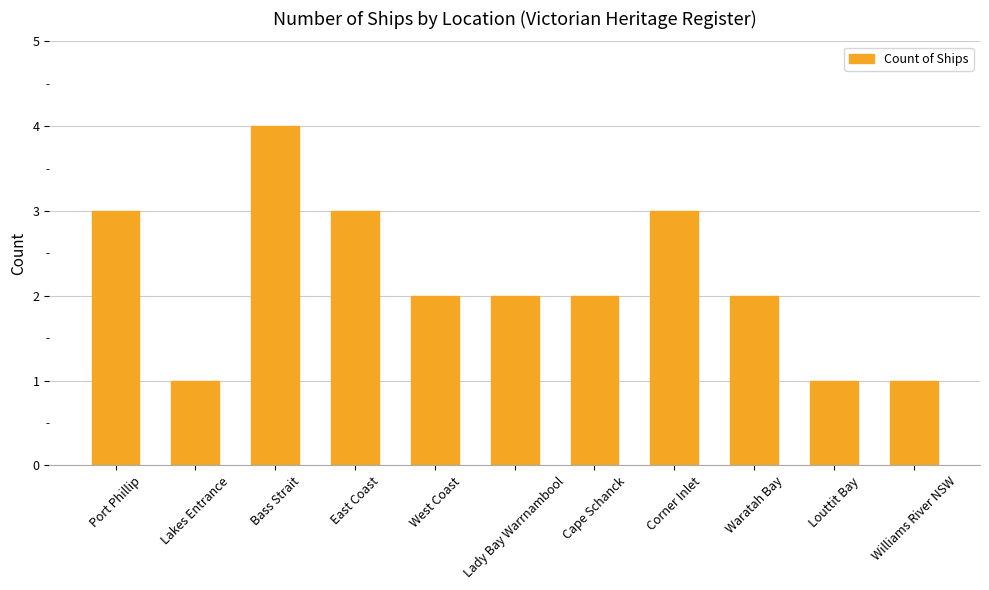

What is the average value?

2